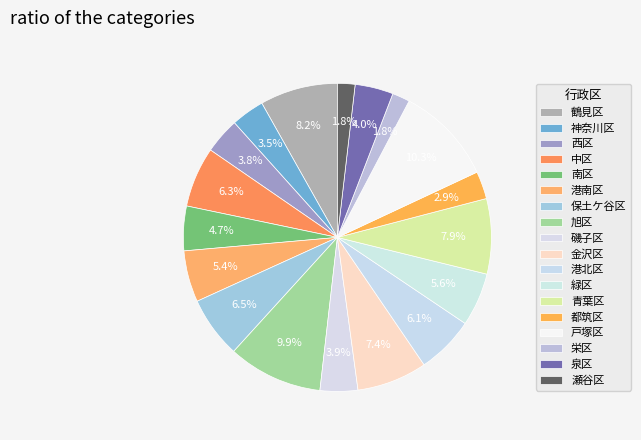

What is the ratio of the value at 中区 to the value at 泉区?

1.6